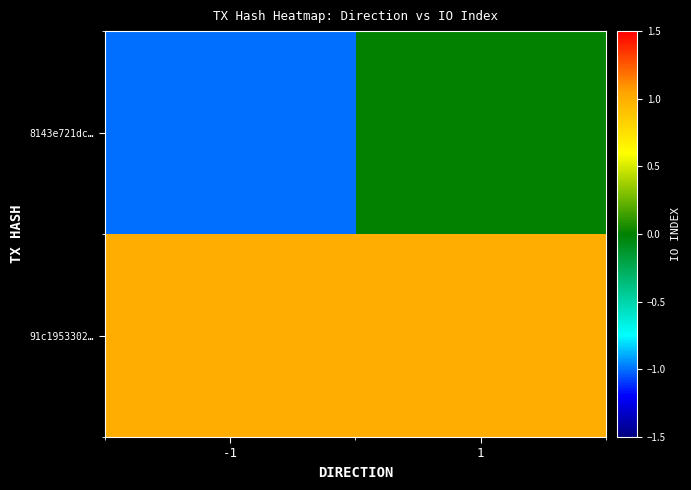

At how many categories does at least one series exceed 0?

2